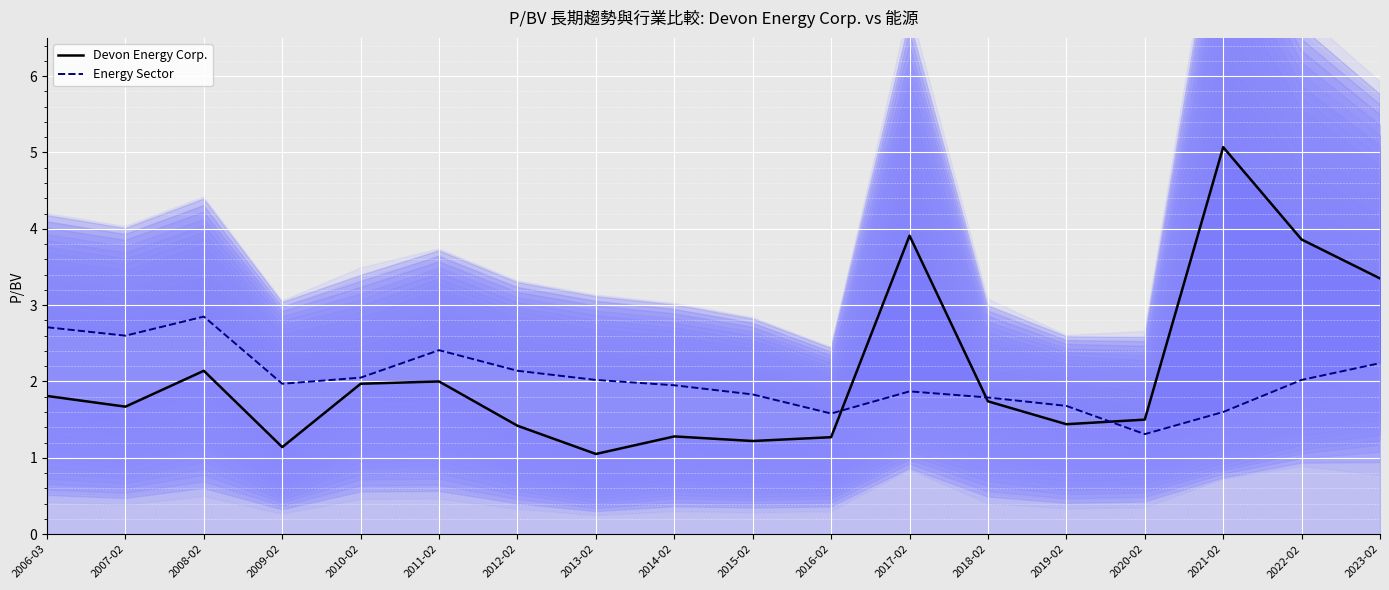

What is the sum of the Devon Energy Corp. values at 2009-02 and 2013-02?

2.2